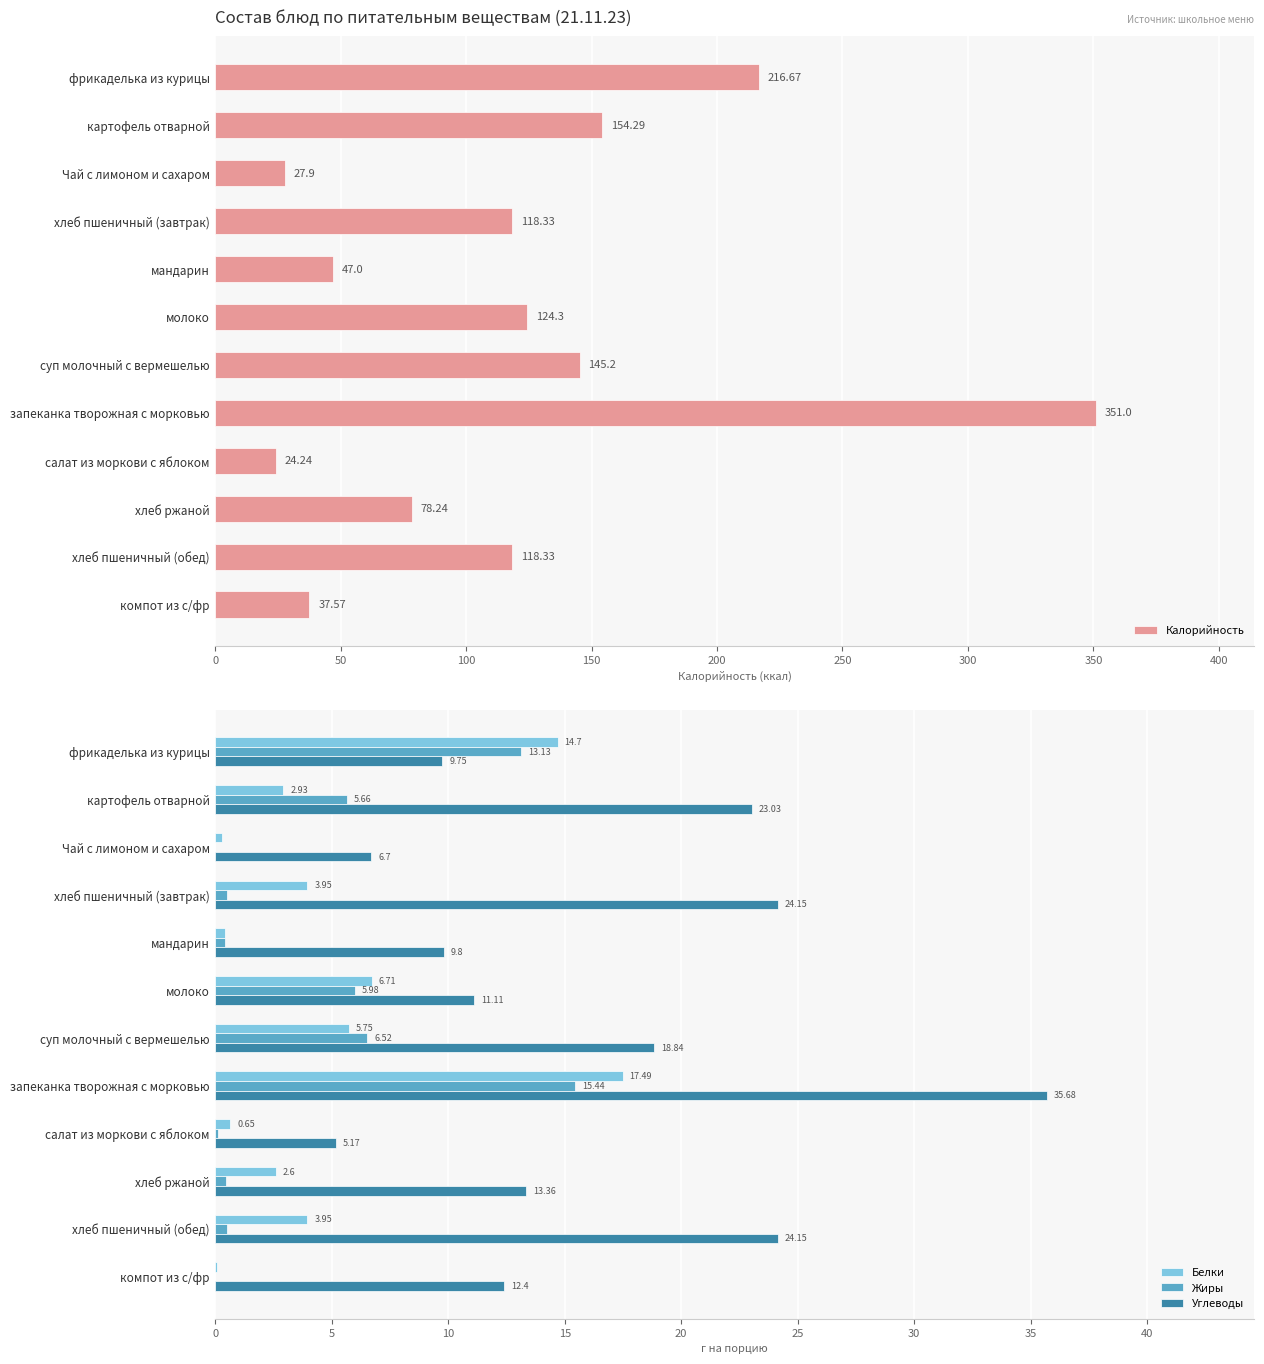

What is the greatest value displayed?

351.0